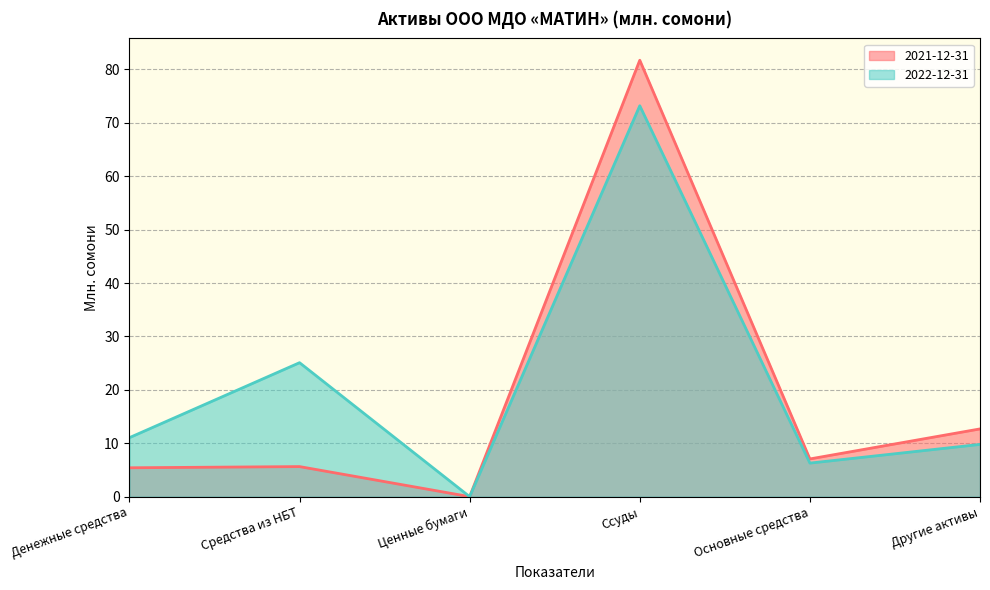

What is the average value of the 2022-12-31 series?

20.9